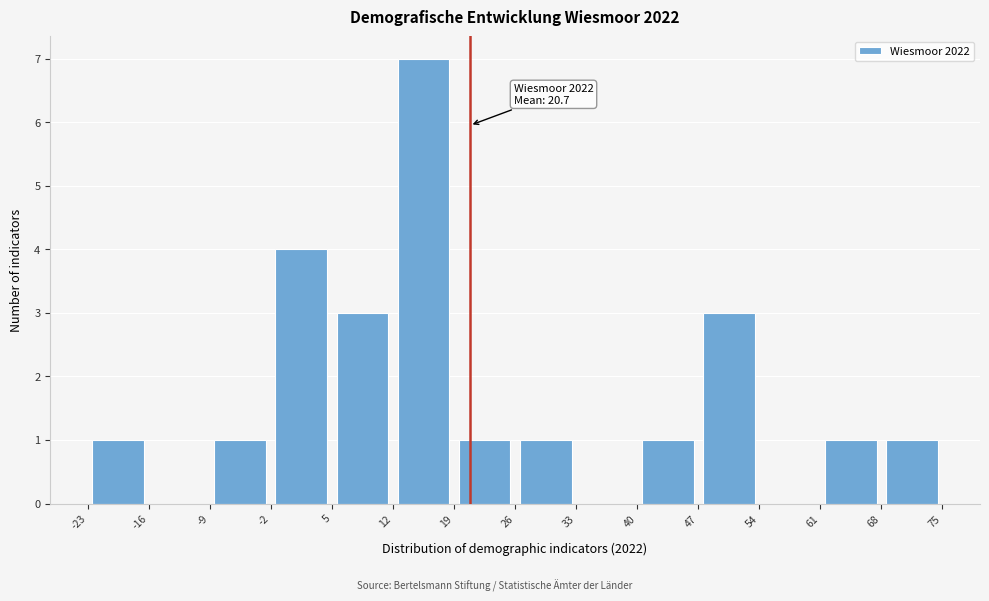

Over which range of the x-axis is the bar tallest?

12 to 19